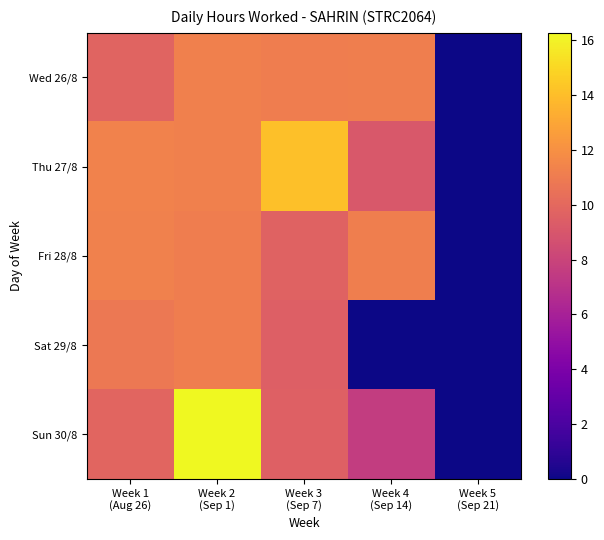

Reading left to right, list all the values displayed in this chart.

Wed 26/8: Week 1
(Aug 26)=9.8	Week 2
(Sep 1)=11.2	Week 3
(Sep 7)=11.1	Week 4
(Sep 14)=11.1	Week 5
(Sep 21)=0.0
Thu 27/8: Week 1
(Aug 26)=11.3	Week 2
(Sep 1)=11.2	Week 3
(Sep 7)=14.0	Week 4
(Sep 14)=9.1	Week 5
(Sep 21)=0.0
Fri 28/8: Week 1
(Aug 26)=11.3	Week 2
(Sep 1)=11.1	Week 3
(Sep 7)=9.7	Week 4
(Sep 14)=11.1	Week 5
(Sep 21)=0.0
Sat 29/8: Week 1
(Aug 26)=10.8	Week 2
(Sep 1)=11.1	Week 3
(Sep 7)=9.5	Week 4
(Sep 14)=0.0	Week 5
(Sep 21)=0.0
Sun 30/8: Week 1
(Aug 26)=9.8	Week 2
(Sep 1)=16.3	Week 3
(Sep 7)=9.6	Week 4
(Sep 14)=7.6	Week 5
(Sep 21)=0.0